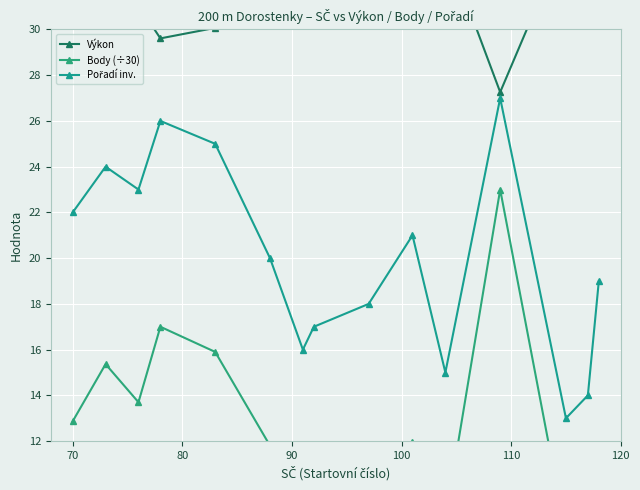

Rank the series by their maximum value, from lowest to highest.

Body (÷30), Pořadí inv., Výkon